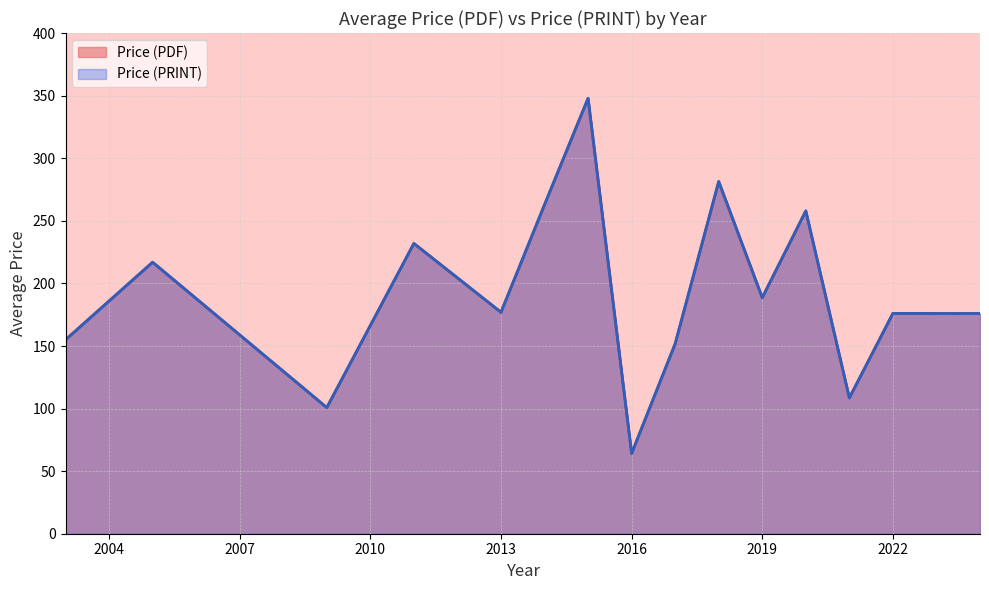

Rank the series by their maximum value, from lowest to highest.

Price (PDF), Price (PRINT)